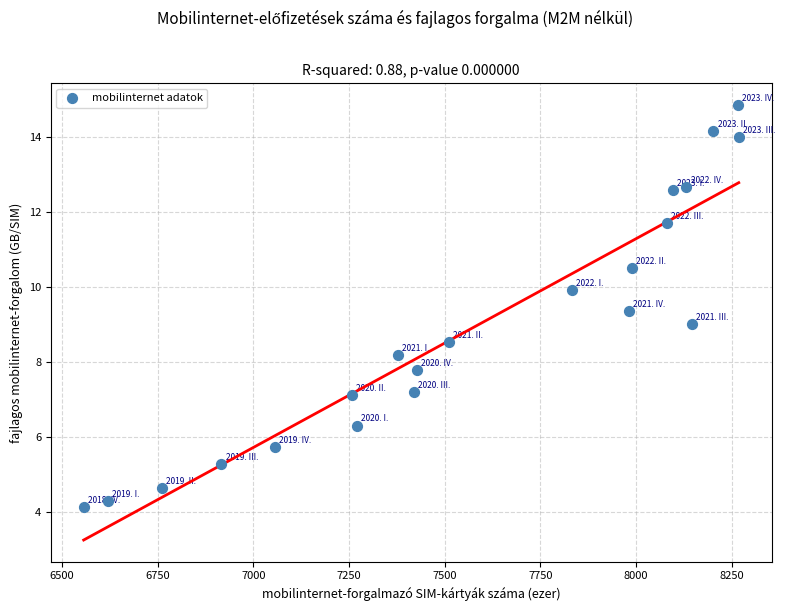

What is the range of Y values (max minus min)?

10.7